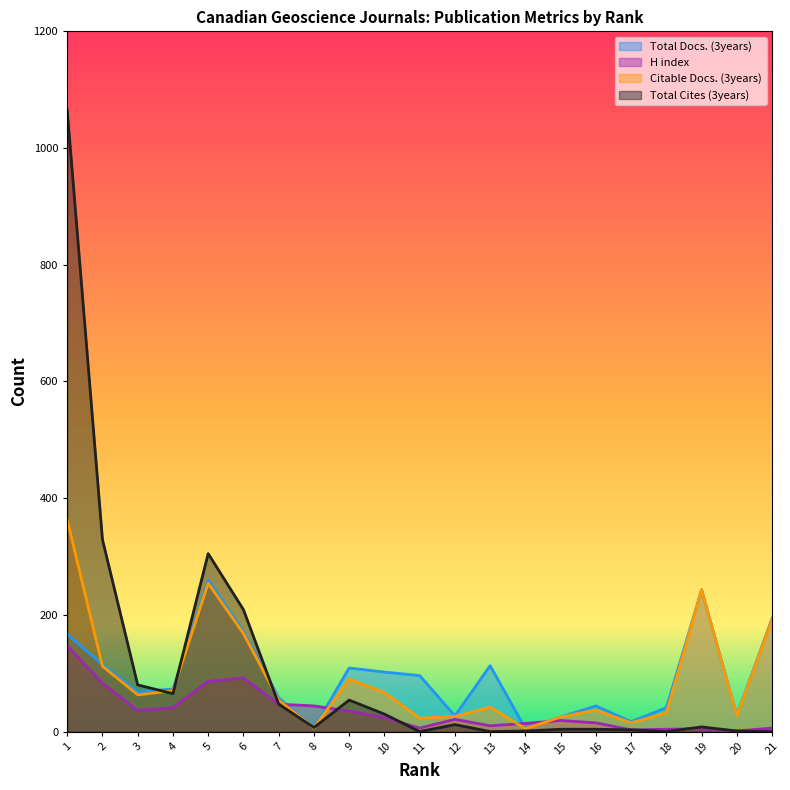

Which series has the largest total across all categories?

Total Cites (3years)